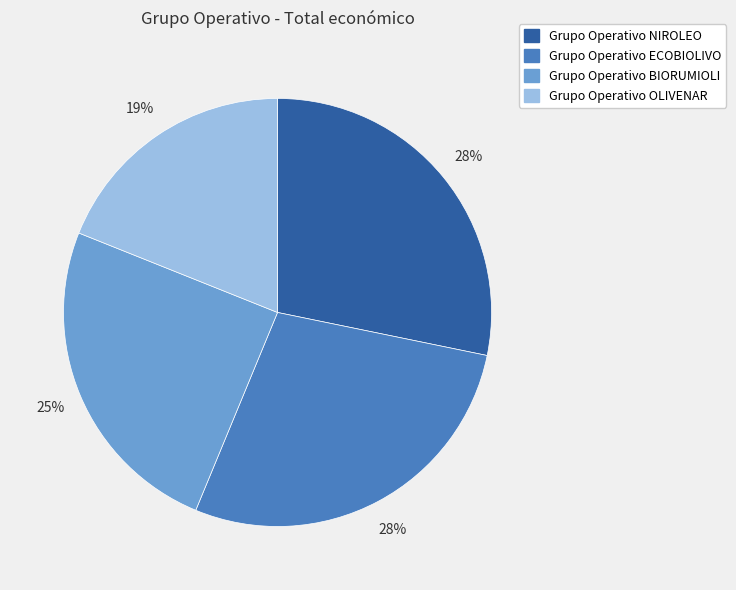

Count the number of slices in the pie.

4